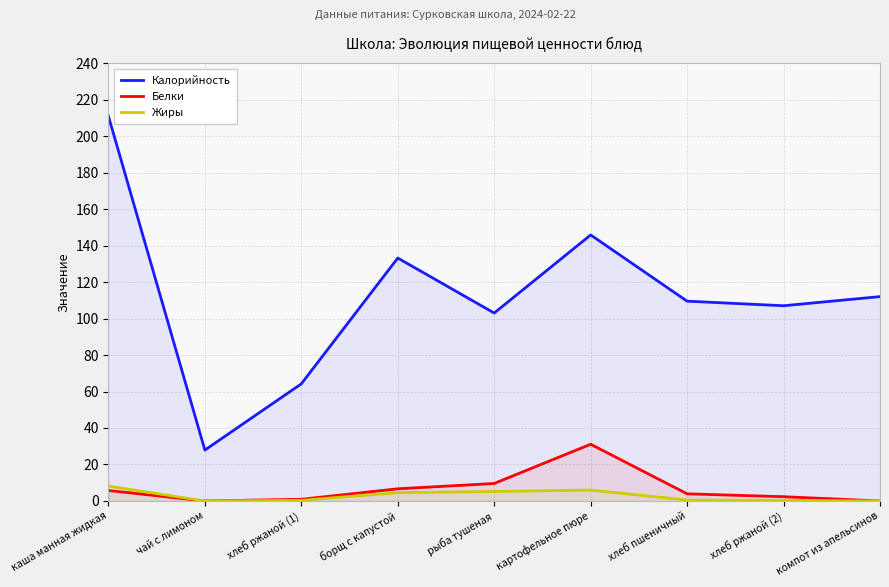

Which series changed the most between рыба тушеная and компот из апельсинов?

Белки